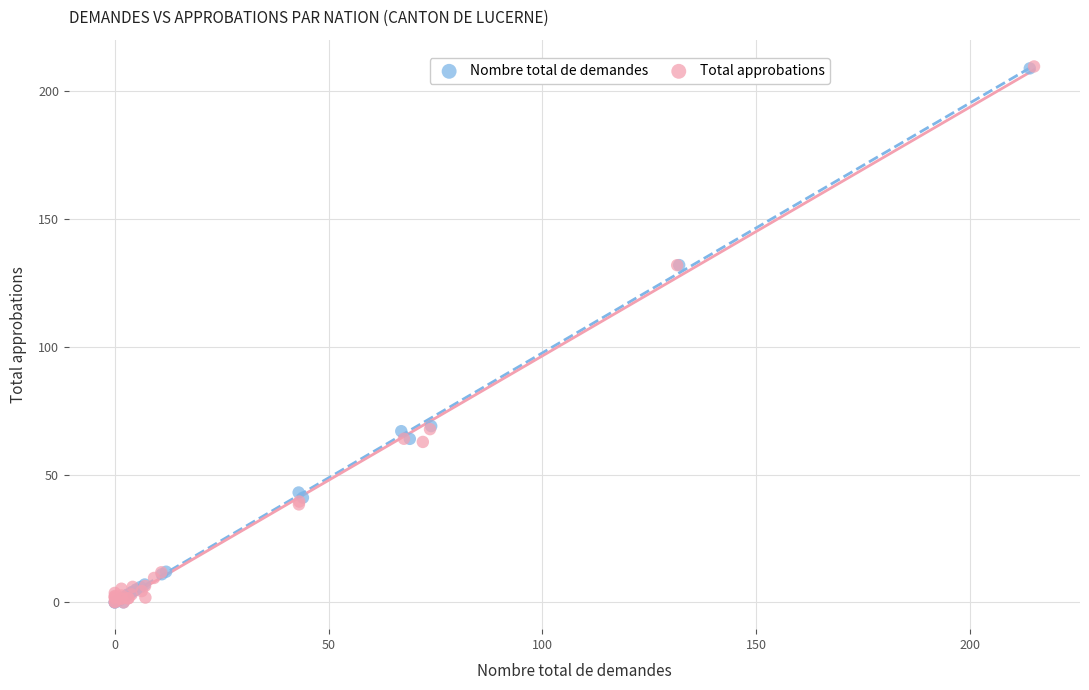

What are all the series names shown in the legend?

Nombre total de demandes, Total approbations